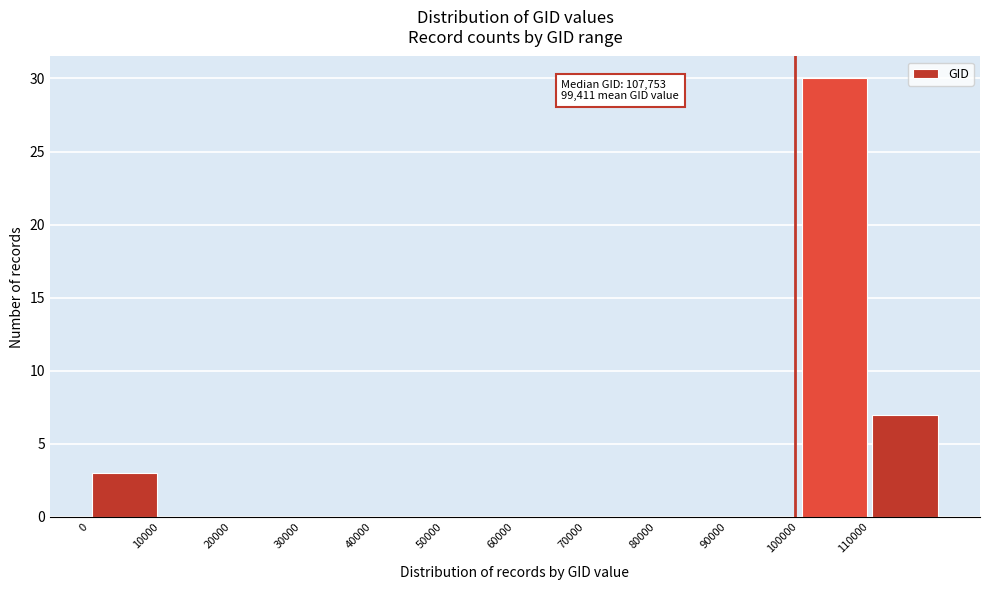

Which range on the x-axis has the tallest bar?

100000 to 110000